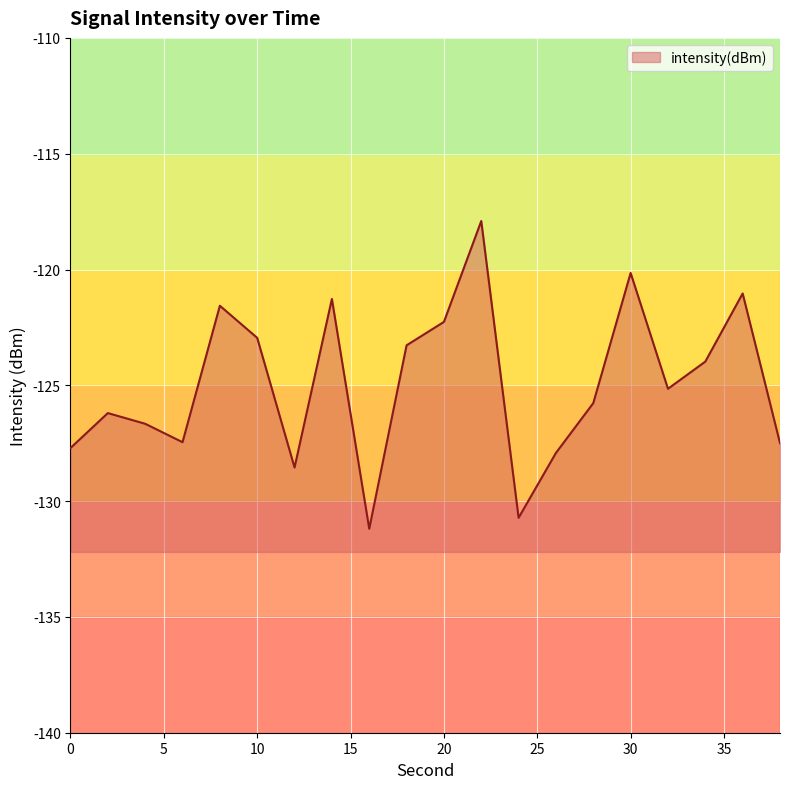

Reading left to right, what are all the values shown in this chart?

-127.7	-126.2	-126.7	-127.5	-121.6	-123.0	-128.5	-121.3	-131.2	-123.3	-122.3	-117.9	-130.7	-127.9	-125.8	-120.1	-125.1	-124.0	-121.0	-127.5